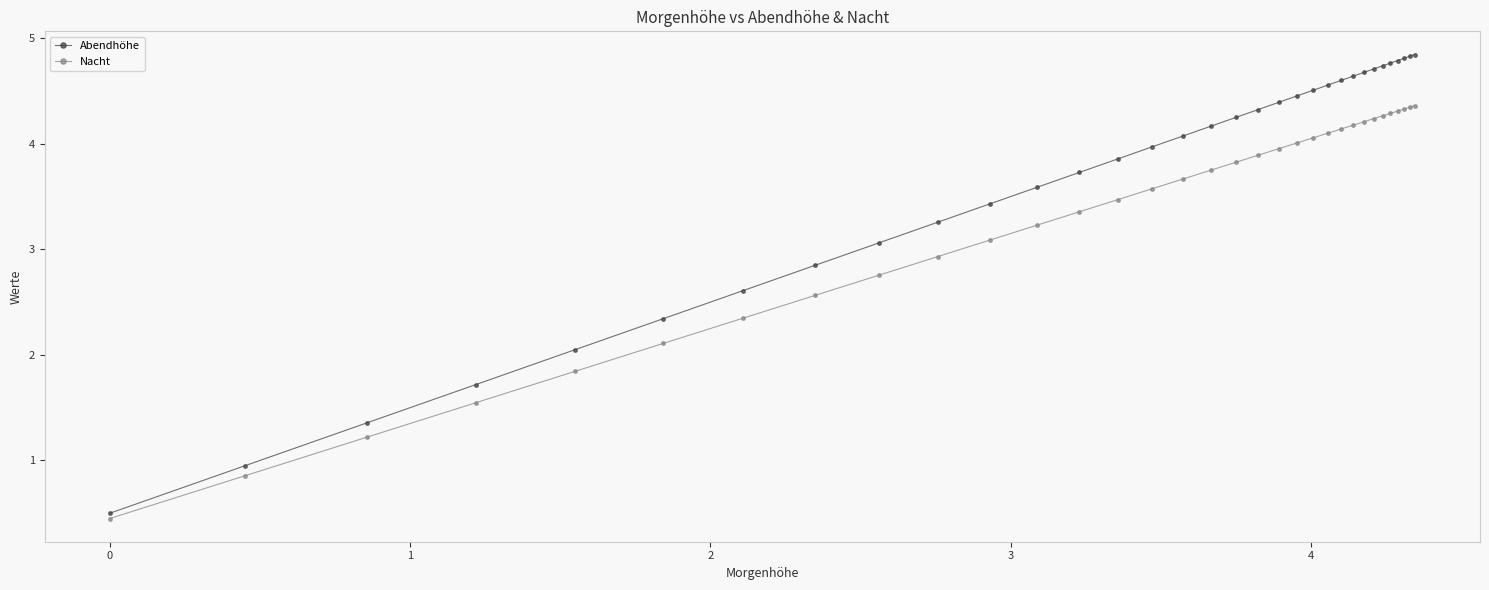

What is the maximum value shown in the chart?

4.8